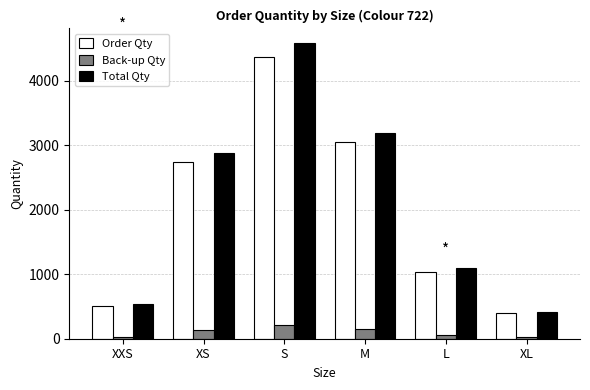

What is the total value across all series at XS?

5772.9